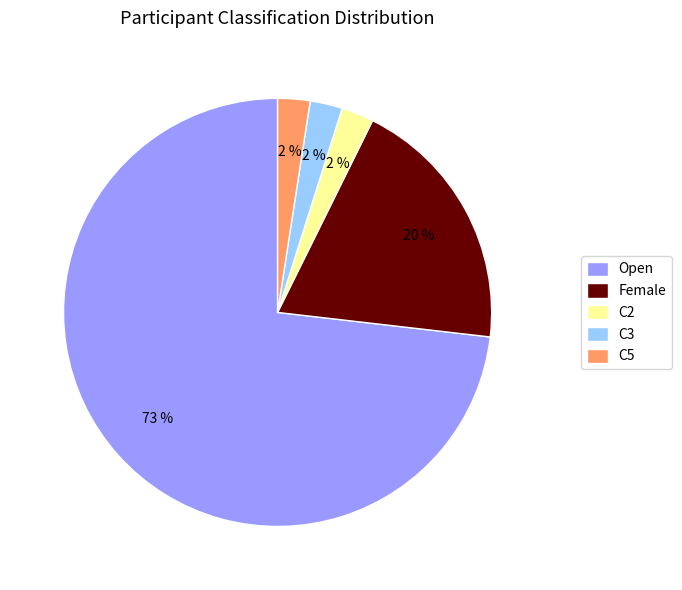

Is there any slice that represents more than half of the pie?

Yes